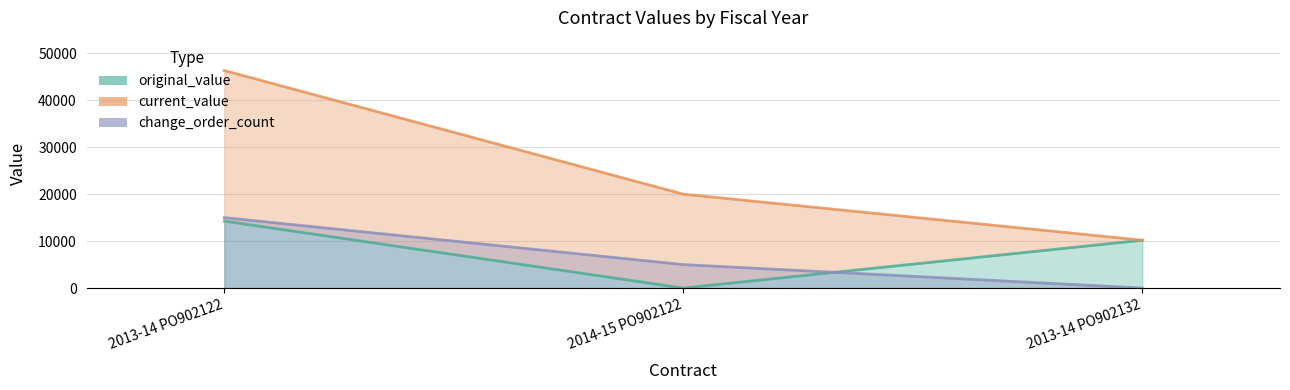

Reading left to right, what are all the values shown in this chart?

original_value: 2013-14 PO902122=14269.1	2014-15 PO902122=0.0	2013-14 PO902132=10192.0
current_value: 2013-14 PO902122=46330.8	2014-15 PO902122=20000.0	2013-14 PO902132=10192.0
change_order_count: 2013-14 PO902122=15000.0	2014-15 PO902122=5000.0	2013-14 PO902132=0.0